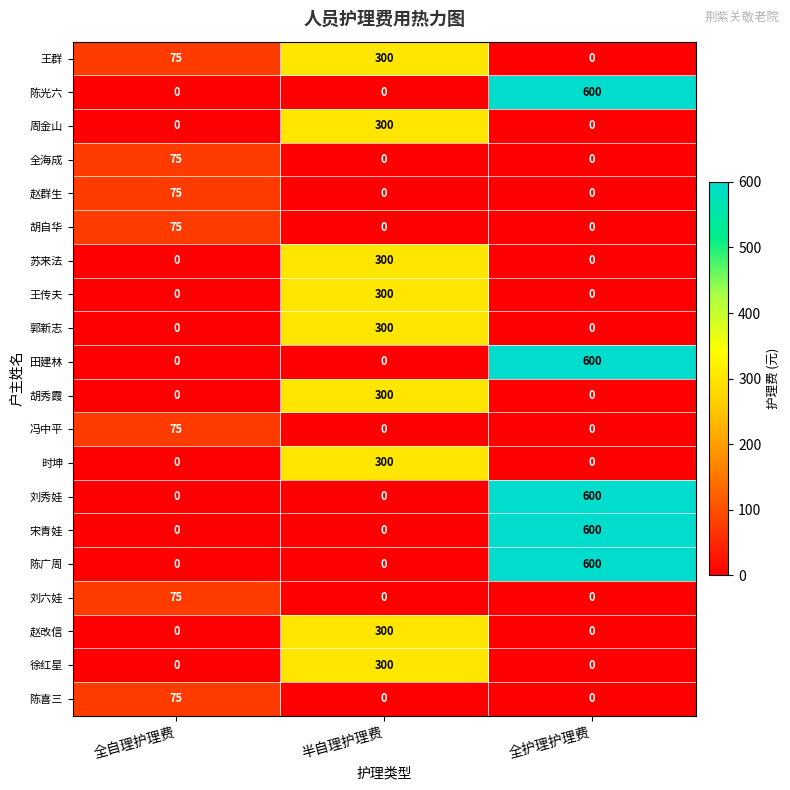

Is it true that 徐红星 equals 0 at 全护理护理费?

True